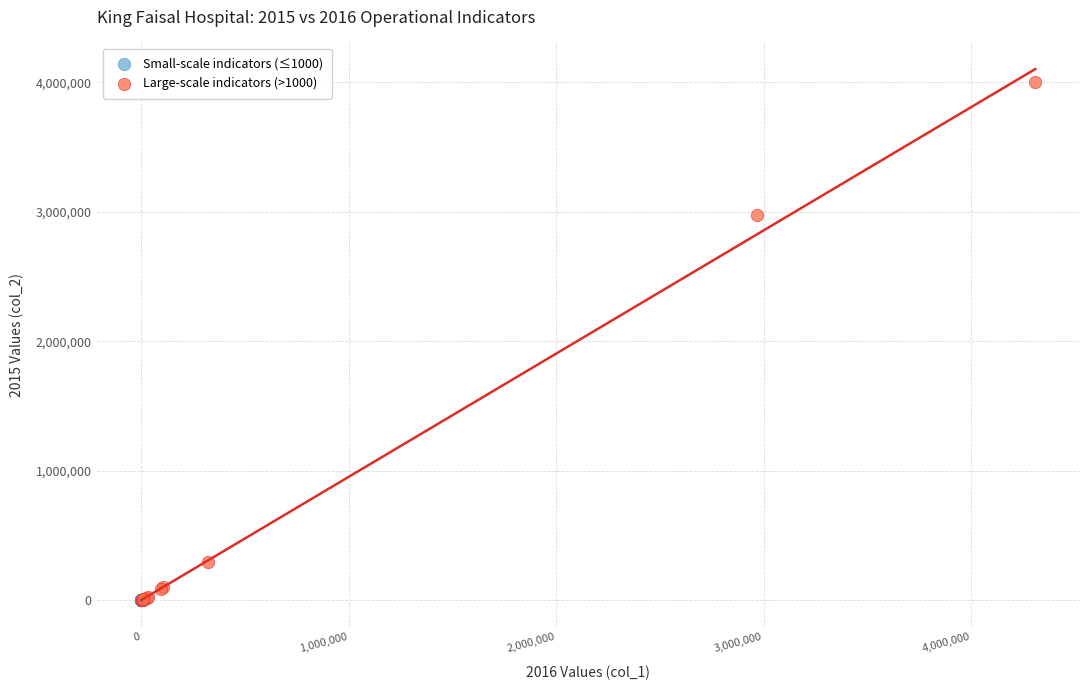

Which series has the largest Y range (max minus min)?

Large-scale indicators (>1000)